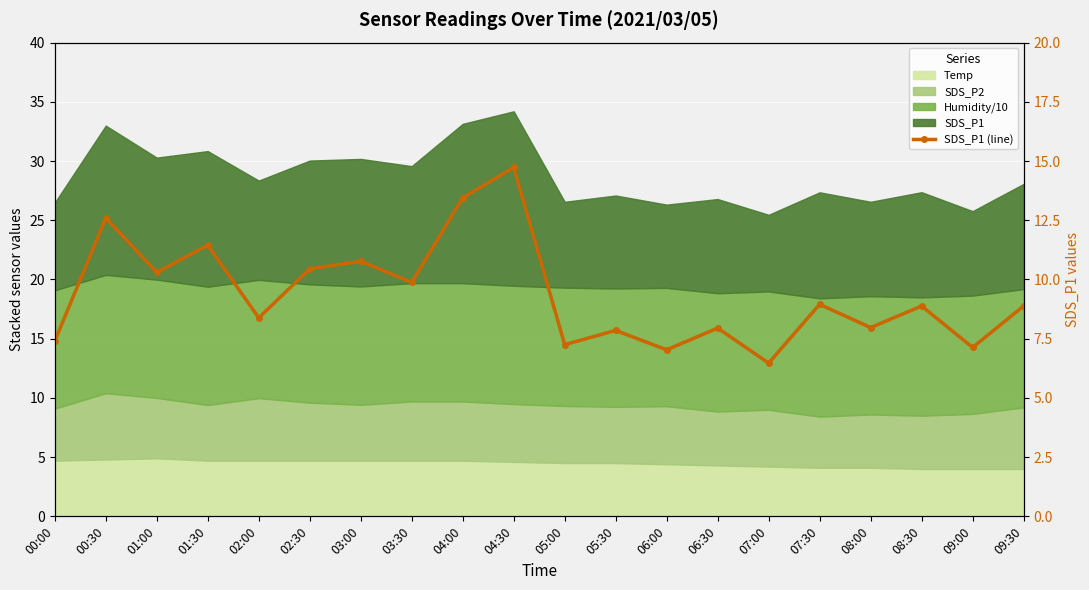

Rank the categories by value from lowest to highest.

07:00, 06:00, 09:00, 05:00, 00:00, 05:30, 06:30, 08:00, 02:00, 08:30, 09:30, 07:30, 03:30, 01:00, 02:30, 03:00, 01:30, 00:30, 04:00, 04:30